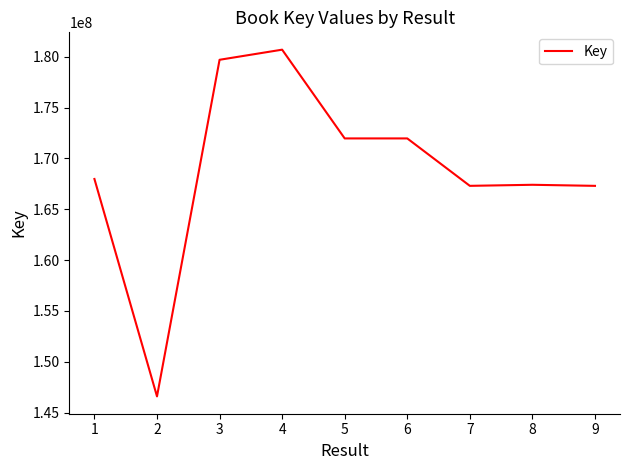

What is the ratio of the value at 9 to the value at 5?

1.0